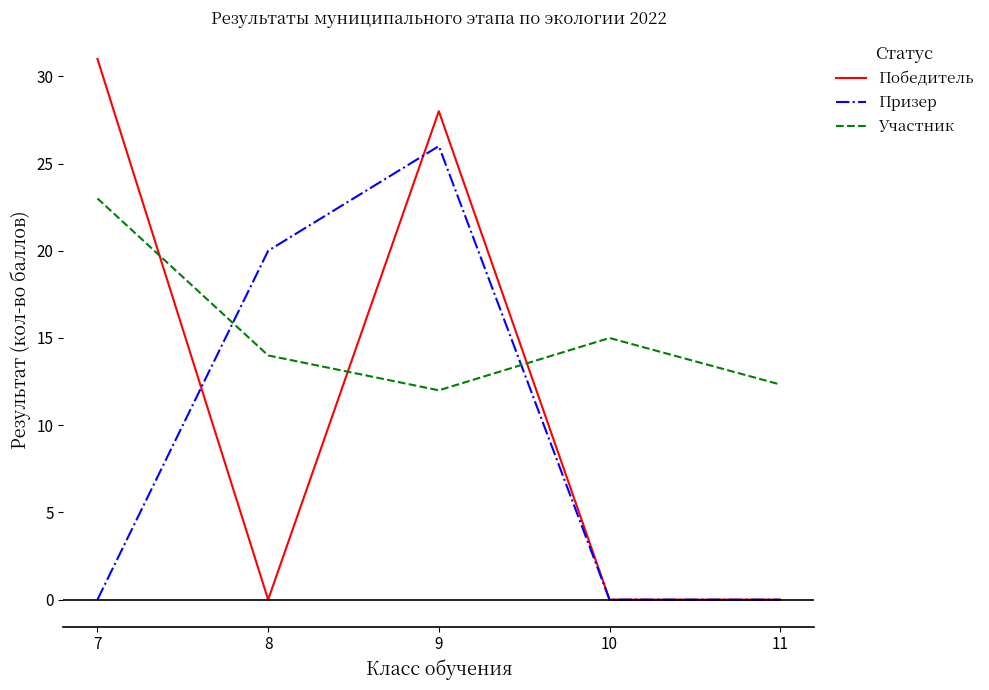

At which label does Участник first exceed 14?

7